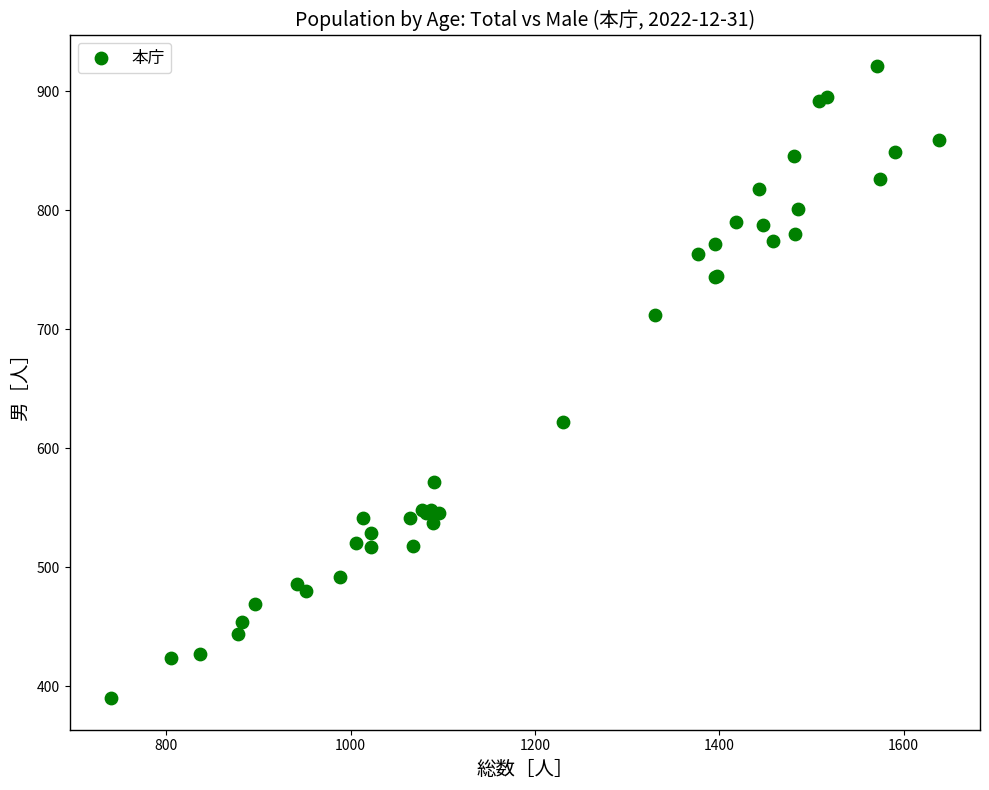

What Y value in the scatter plot is closest to 655?

622